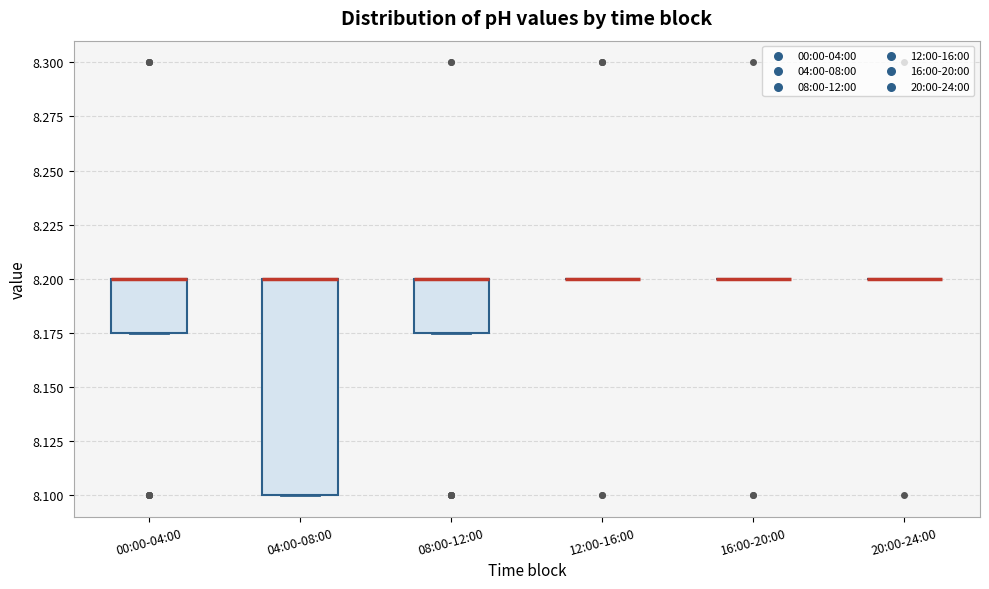

Which box is the tallest, from its lower edge to its upper edge?

04:00-08:00